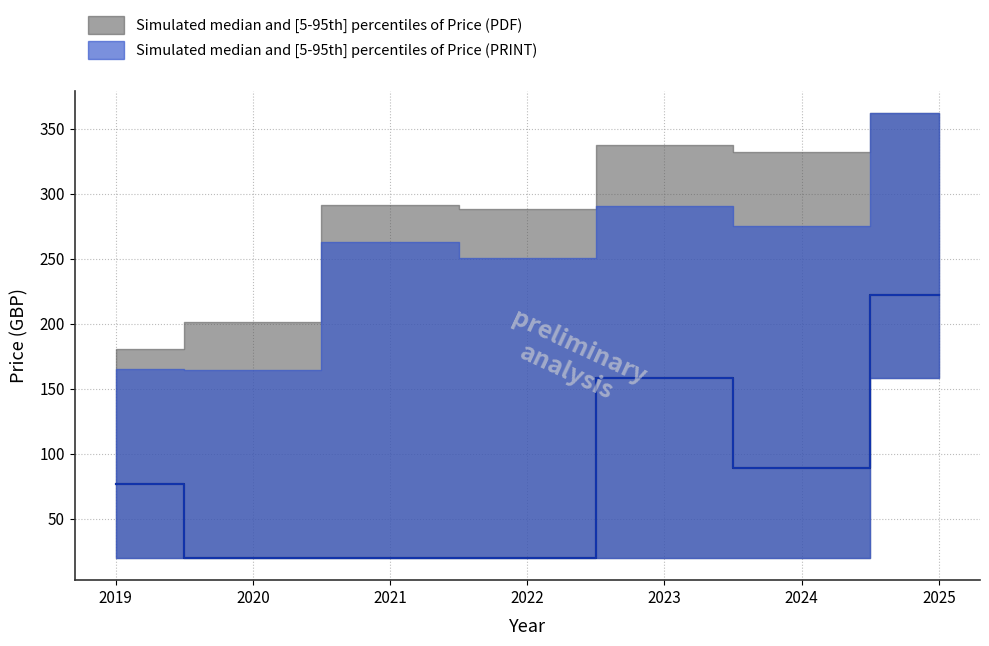

True or false: Price (PRINT) lower and Price (PDF) intersect in this chart.

False